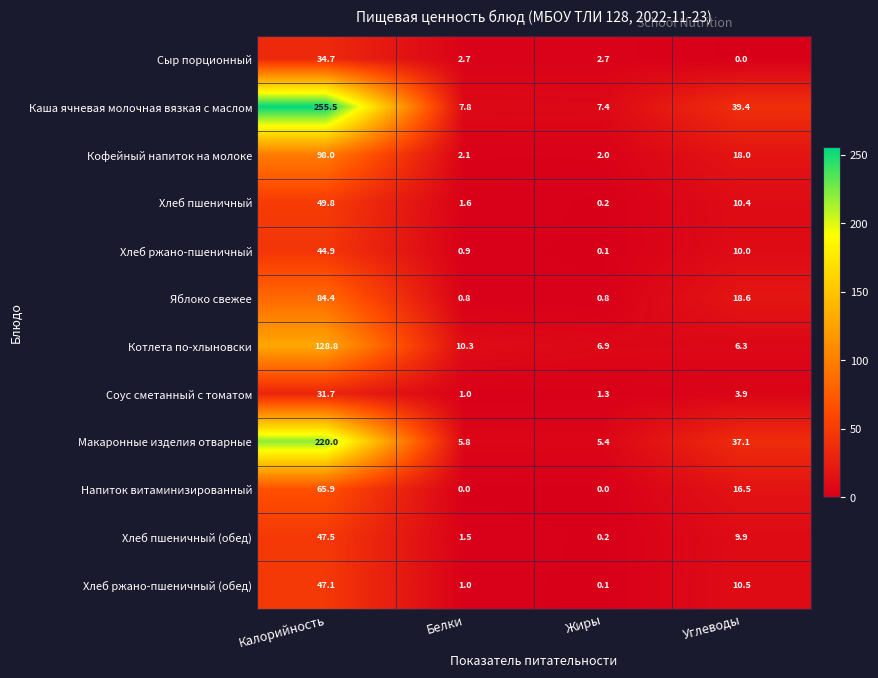

What is the maximum value shown in the chart?

255.5